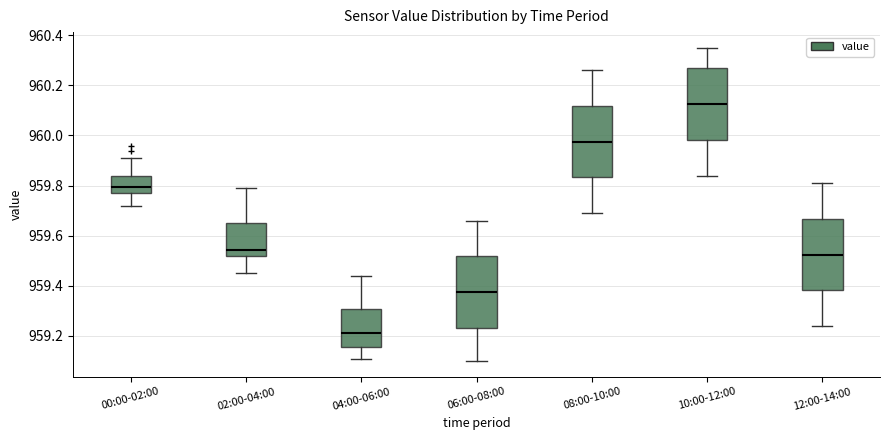

Where is the upper edge of the box for 04:00-06:00 on the y-axis? The values are not printed on the chart, so give them approximately, as read against the axis.

959.30